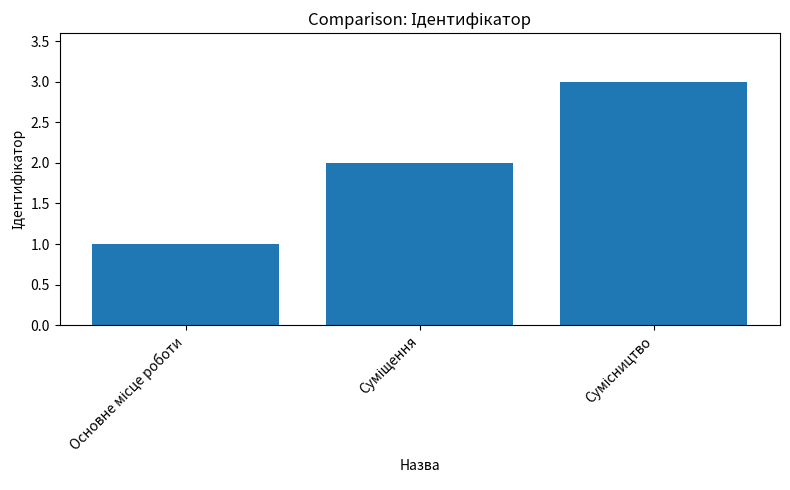

What is the difference between the second highest and minimum values?

1